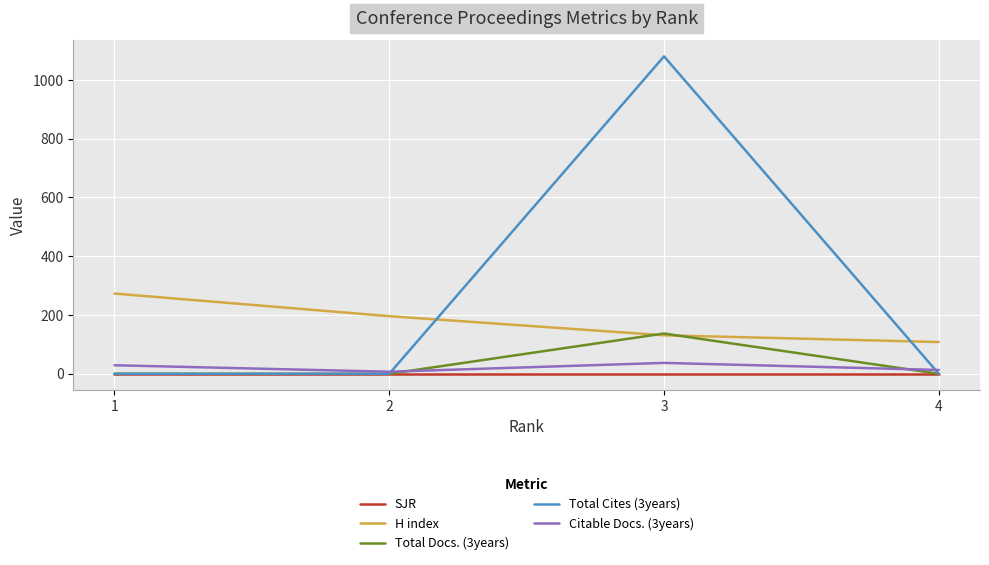

The value of Total Cites (3years) at 4 is 332. True or false?

False